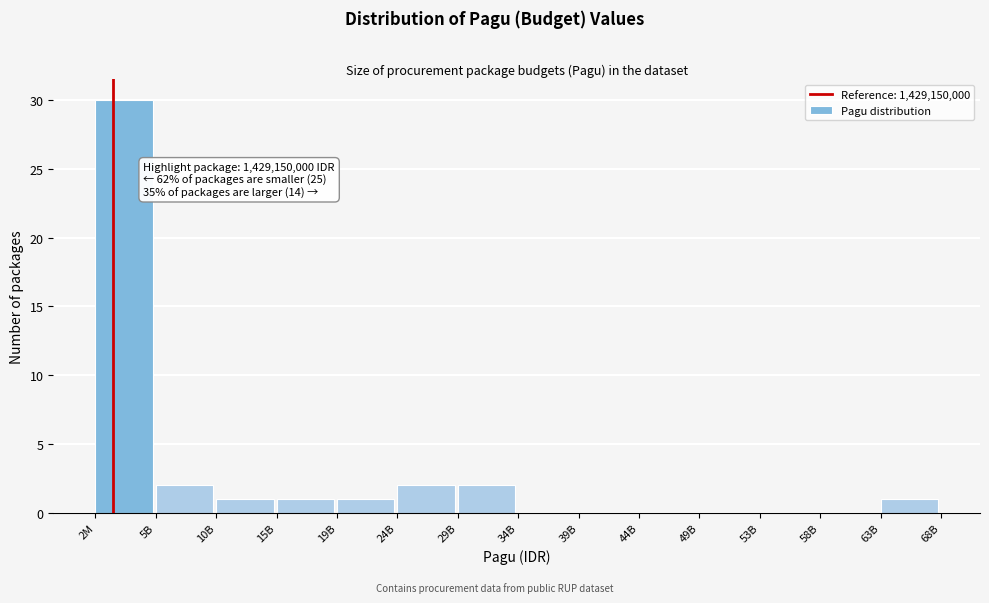

Reading left to right, extract all data points from this chart.

2M=30	5B=2	10B=1	15B=1	19B=1	24B=2	29B=2	34B=0	39B=0	44B=0	49B=0	53B=0	58B=0	63B=1